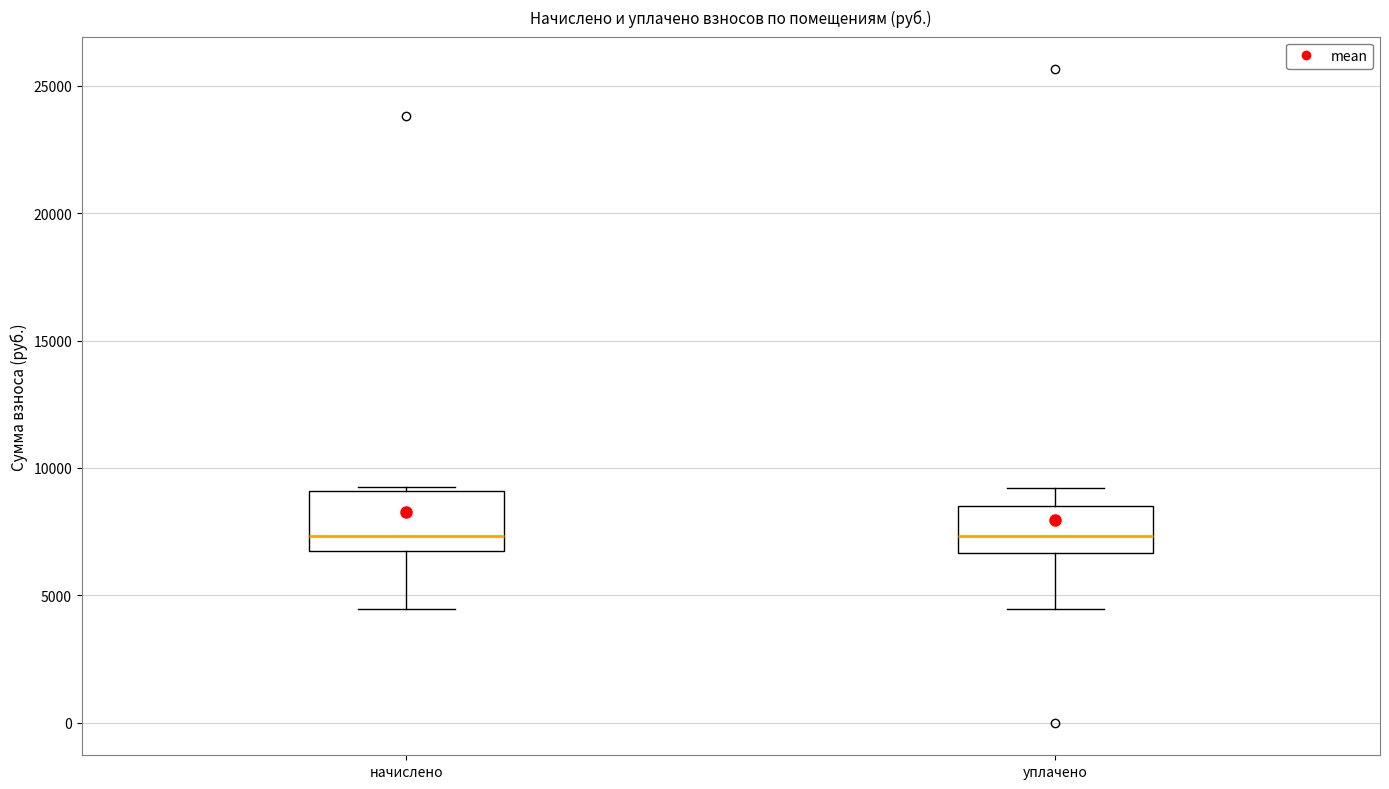

Comparing the boxes themselves (not the whiskers), which one is the tallest?

начислено